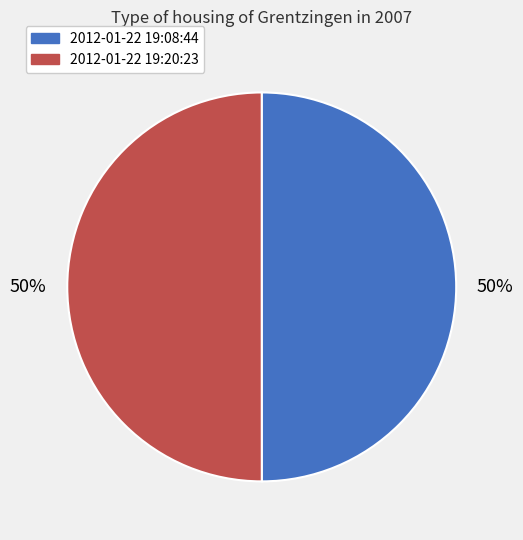

To the nearest percent, what is the average slice percentage?

50%